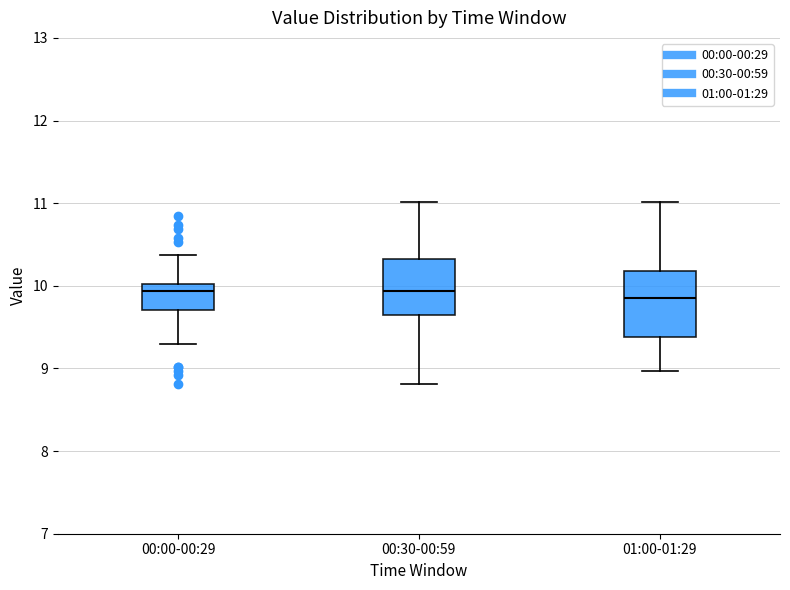

Where does the lower whisker of the box for 01:00-01:29 end on the y-axis? The values are not printed on the chart, so give them approximately, as read against the axis.

9.0